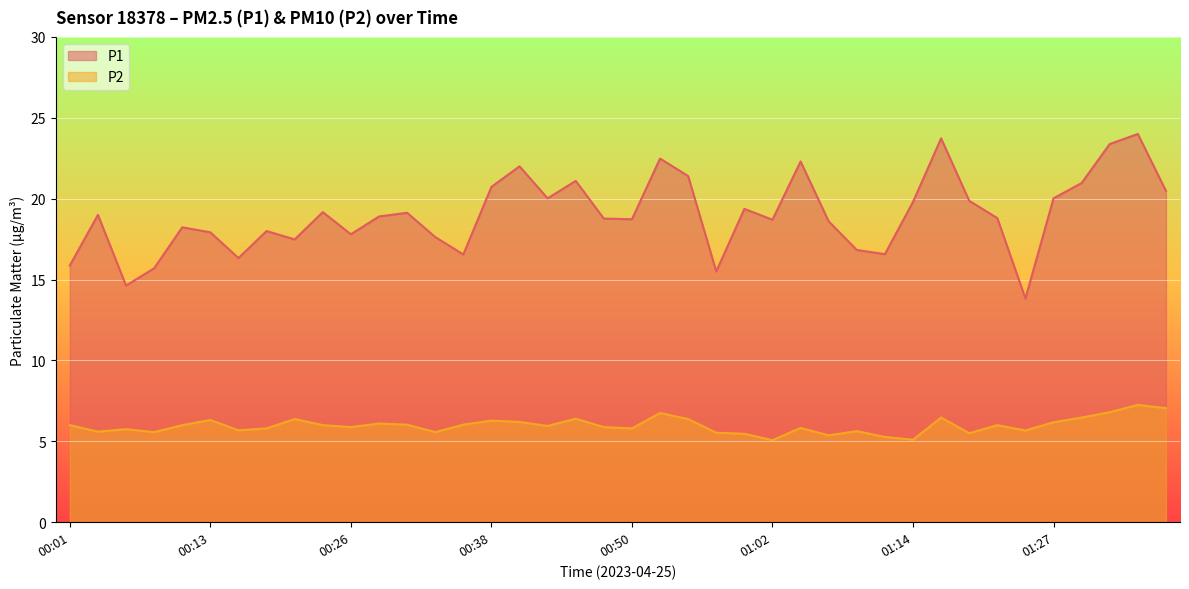

Which category has the highest value across all series?

01:34